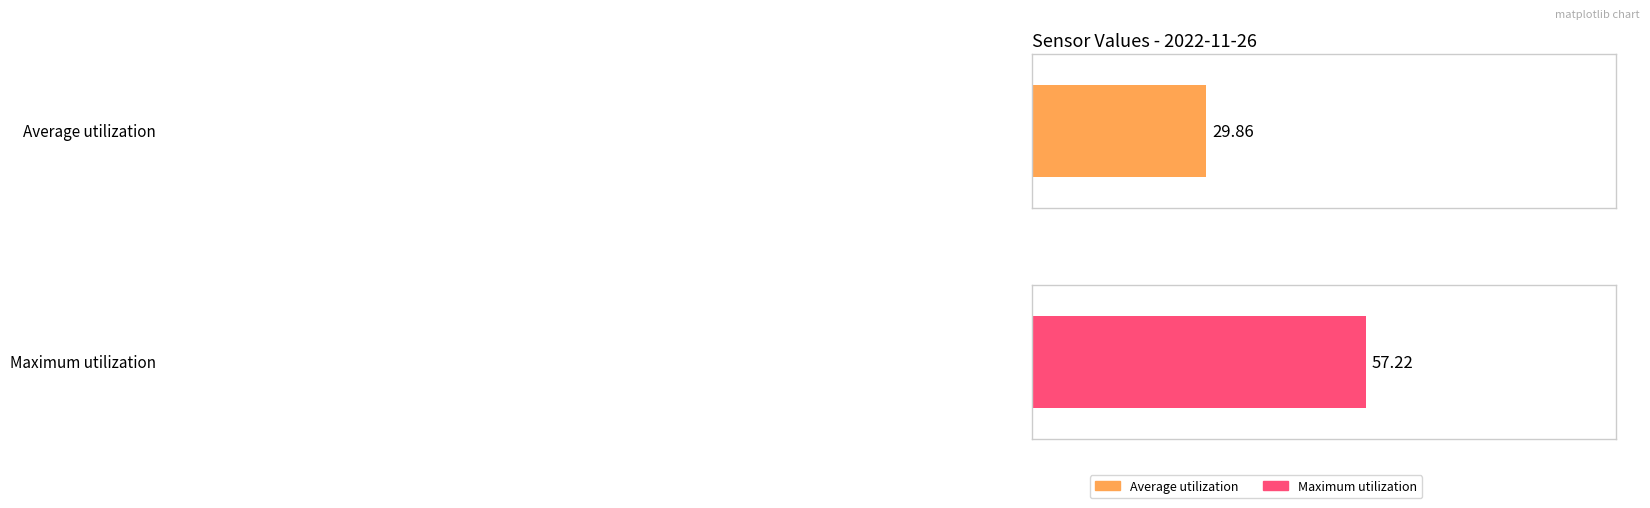

What is the average value?

29.9